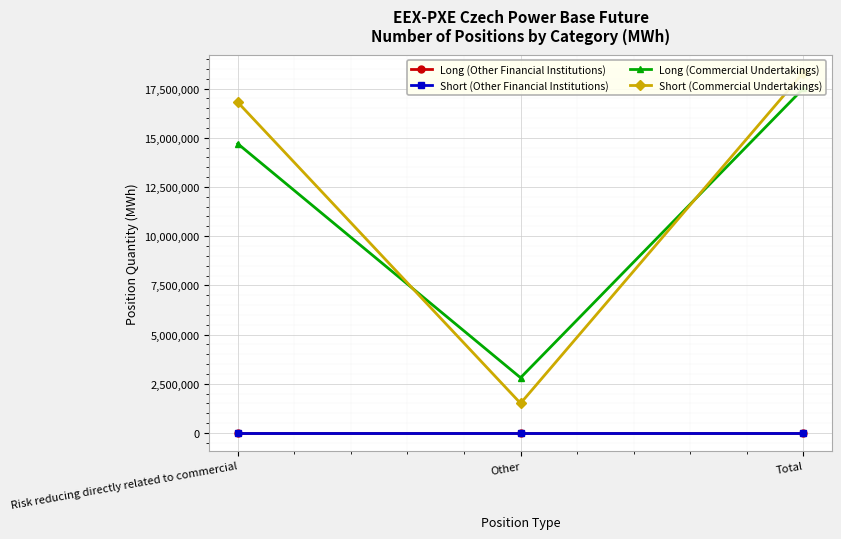

Which series changed the most between Risk reducing directly related to commercial and Total?

Long (Commercial Undertakings)